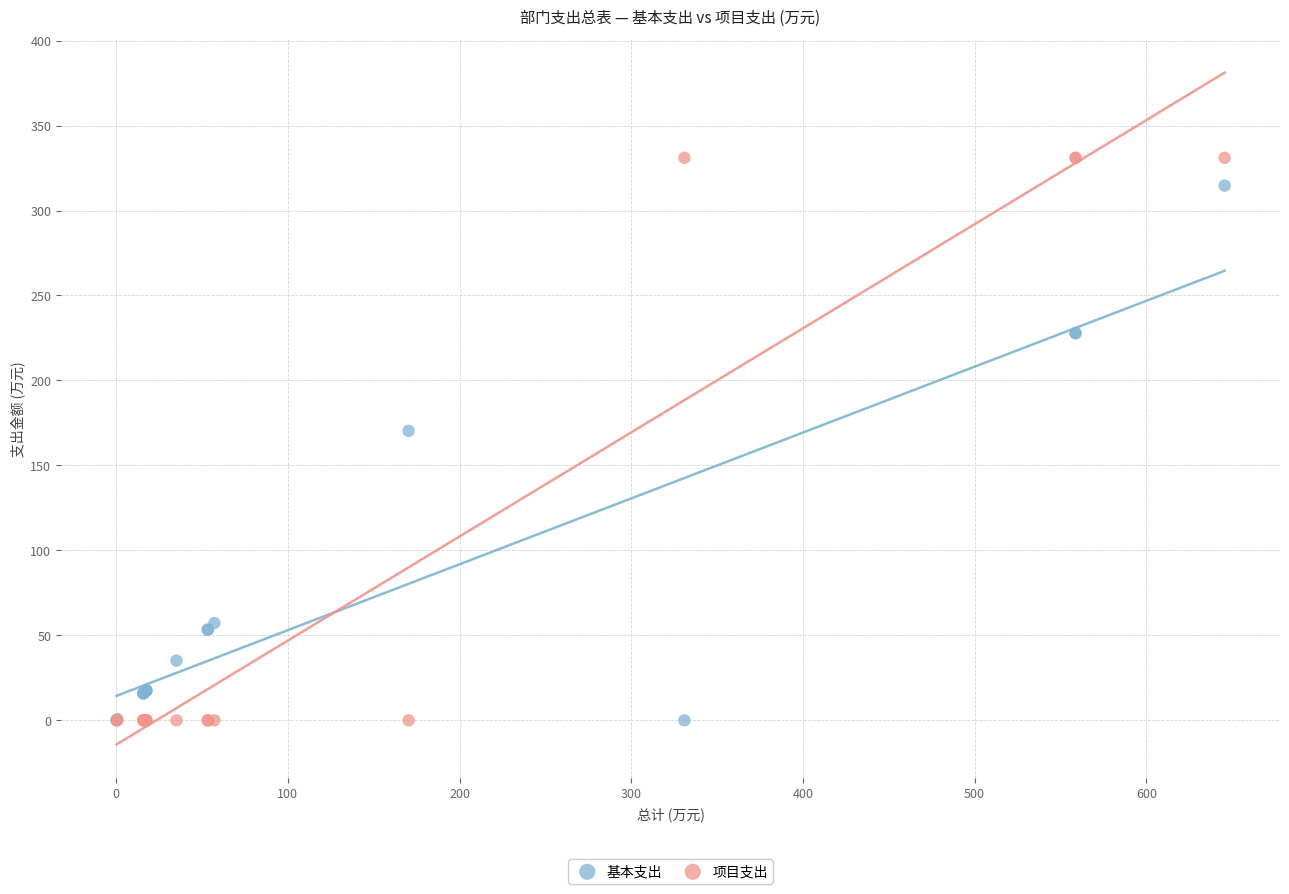

Which series has the largest Y range (max minus min)?

项目支出